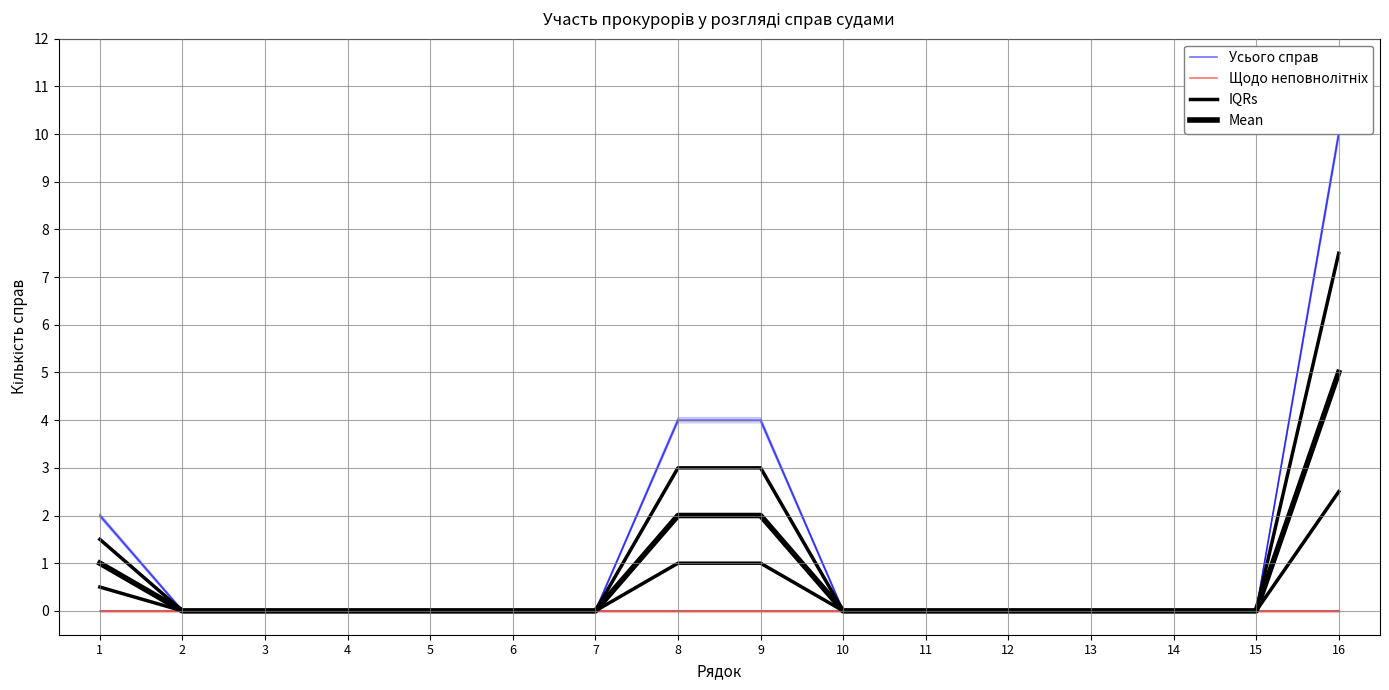

At which category is the sum across all series the highest?

16